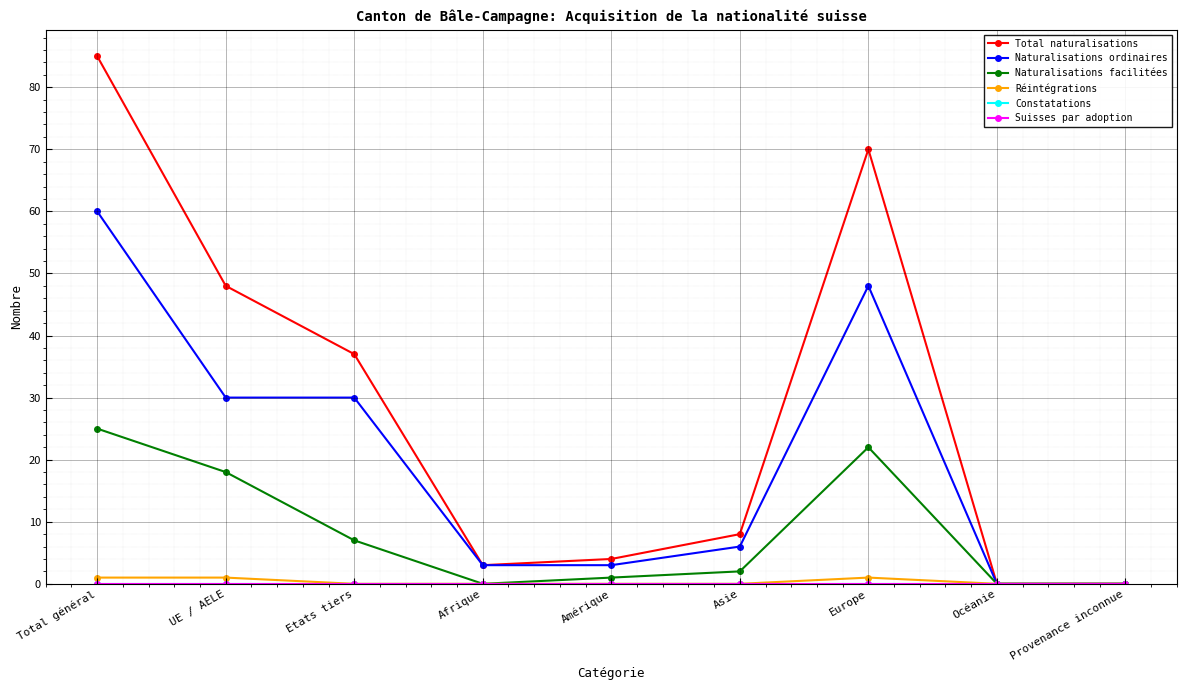

Does the chart have visible grid lines?

Yes